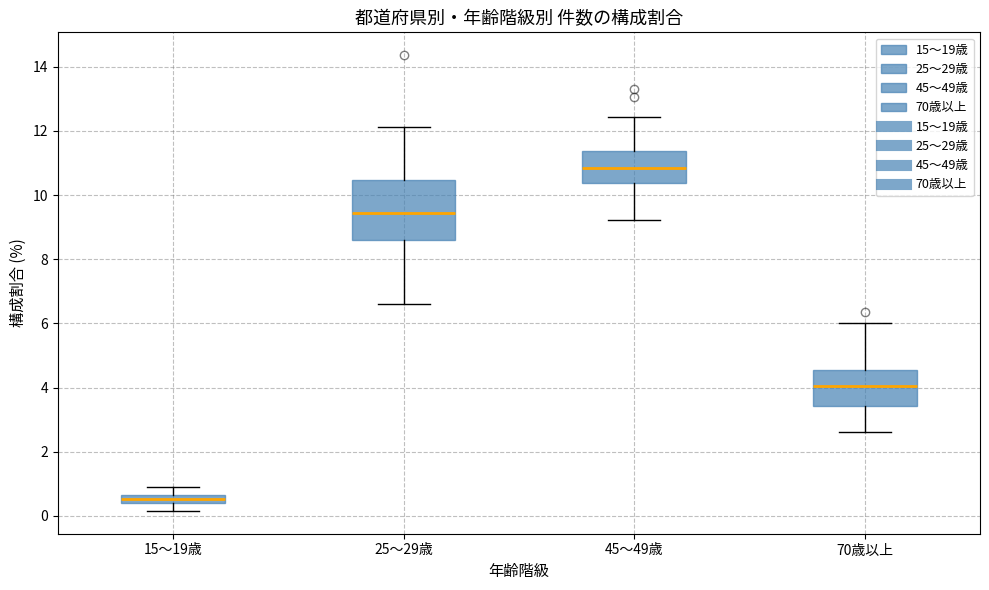

Which box has the highest median line?

45～49歳